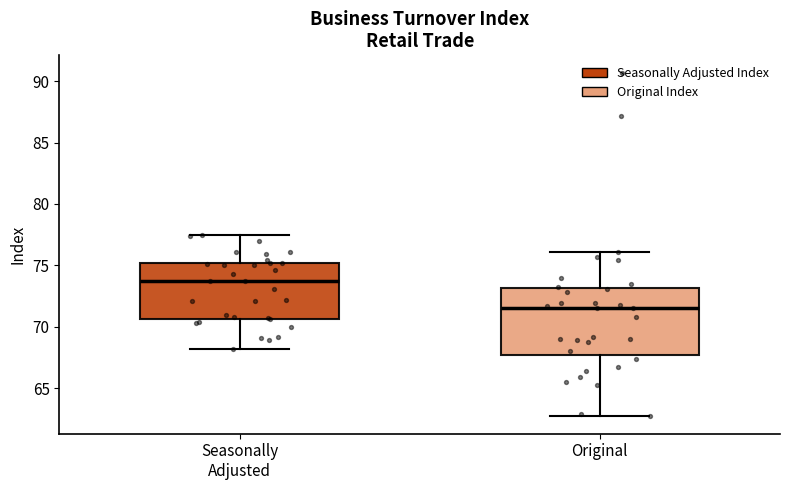

Which box's median line is the lowest?

Original